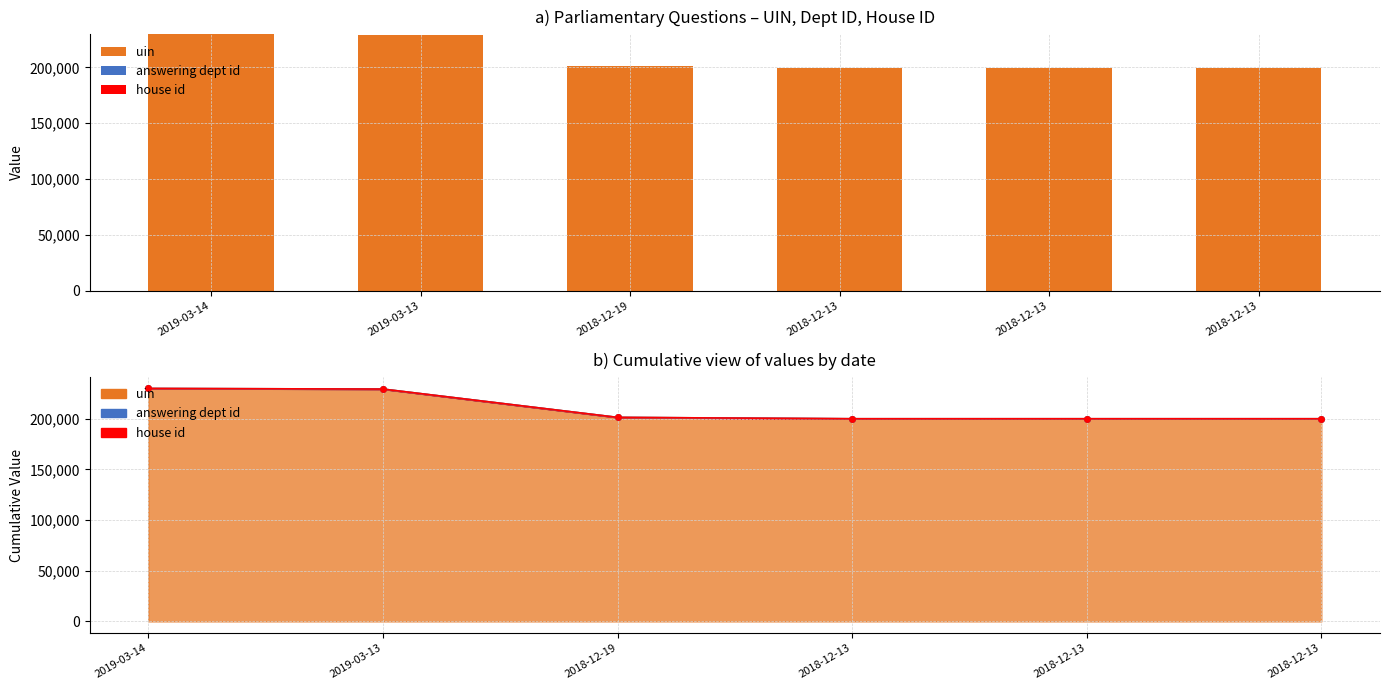

How many groups of bars are there?

6